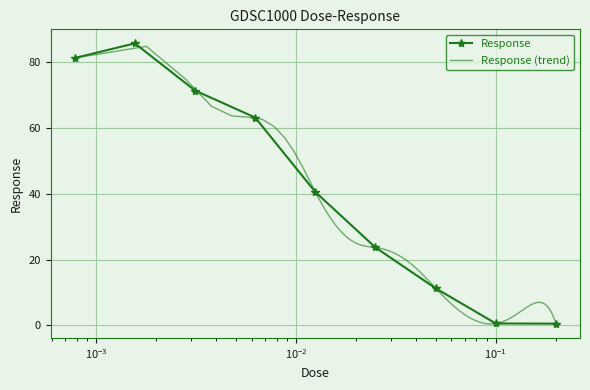

What is the value of the 8th point from the left?

0.6